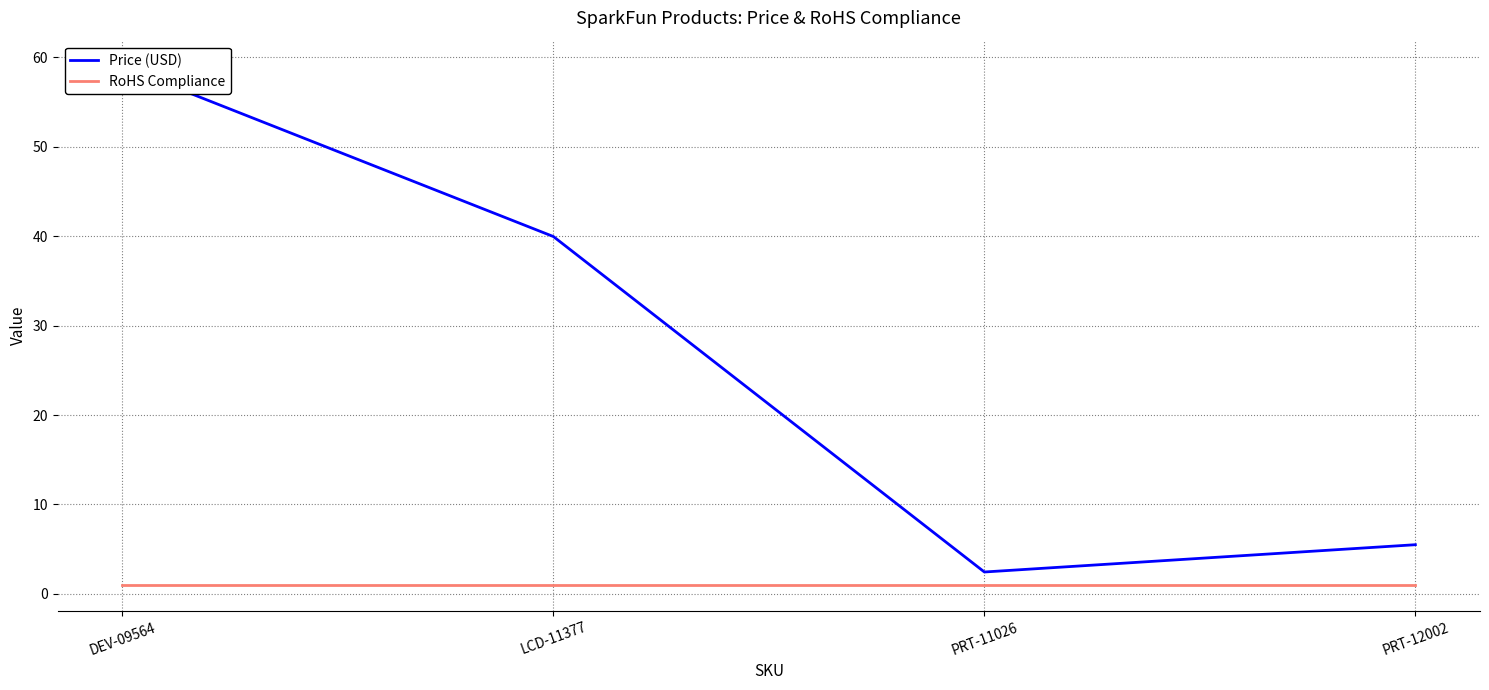

What is the spread (max minus min) of values at LCD-11377?

39.0